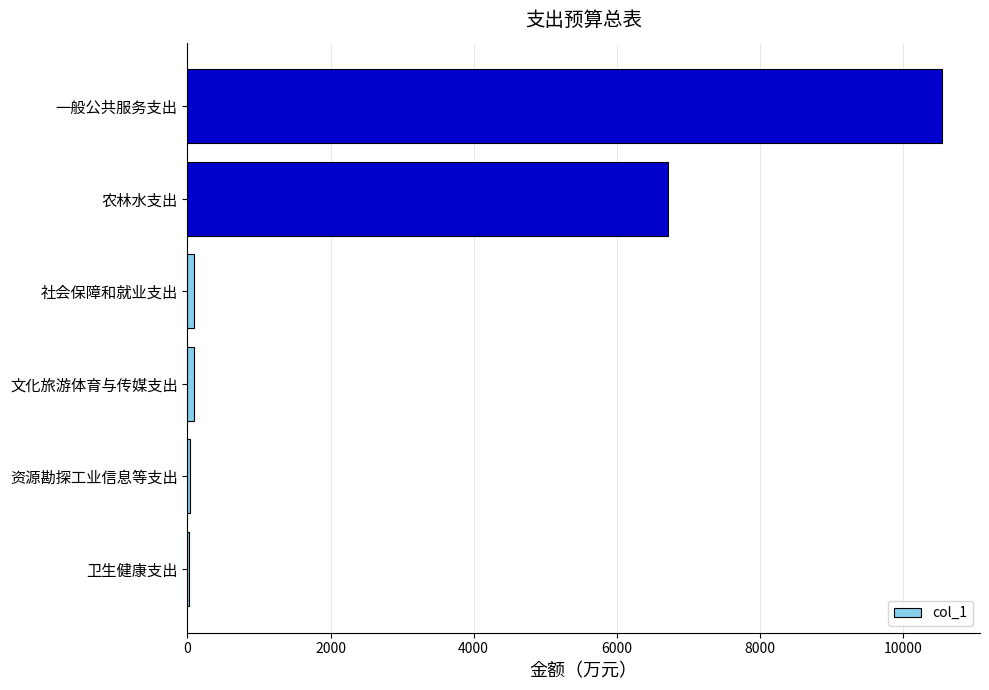

Which has a higher value, 一般公共服务支出 or 社会保障和就业支出?

一般公共服务支出